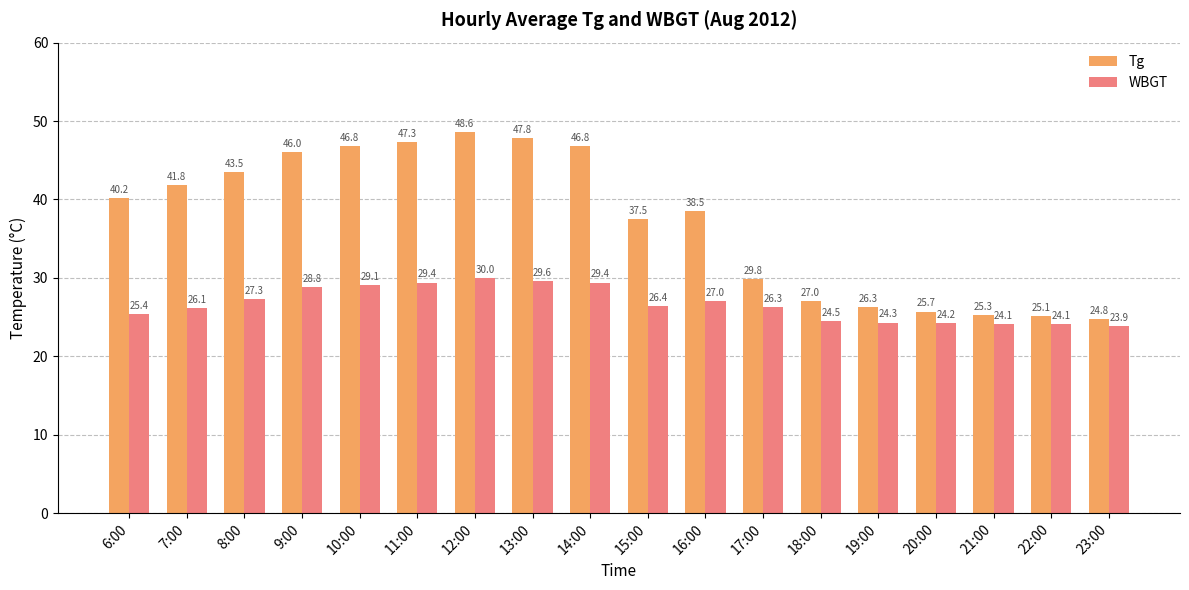

True or false: Tg has a value of 48.6 at 12:00.

True